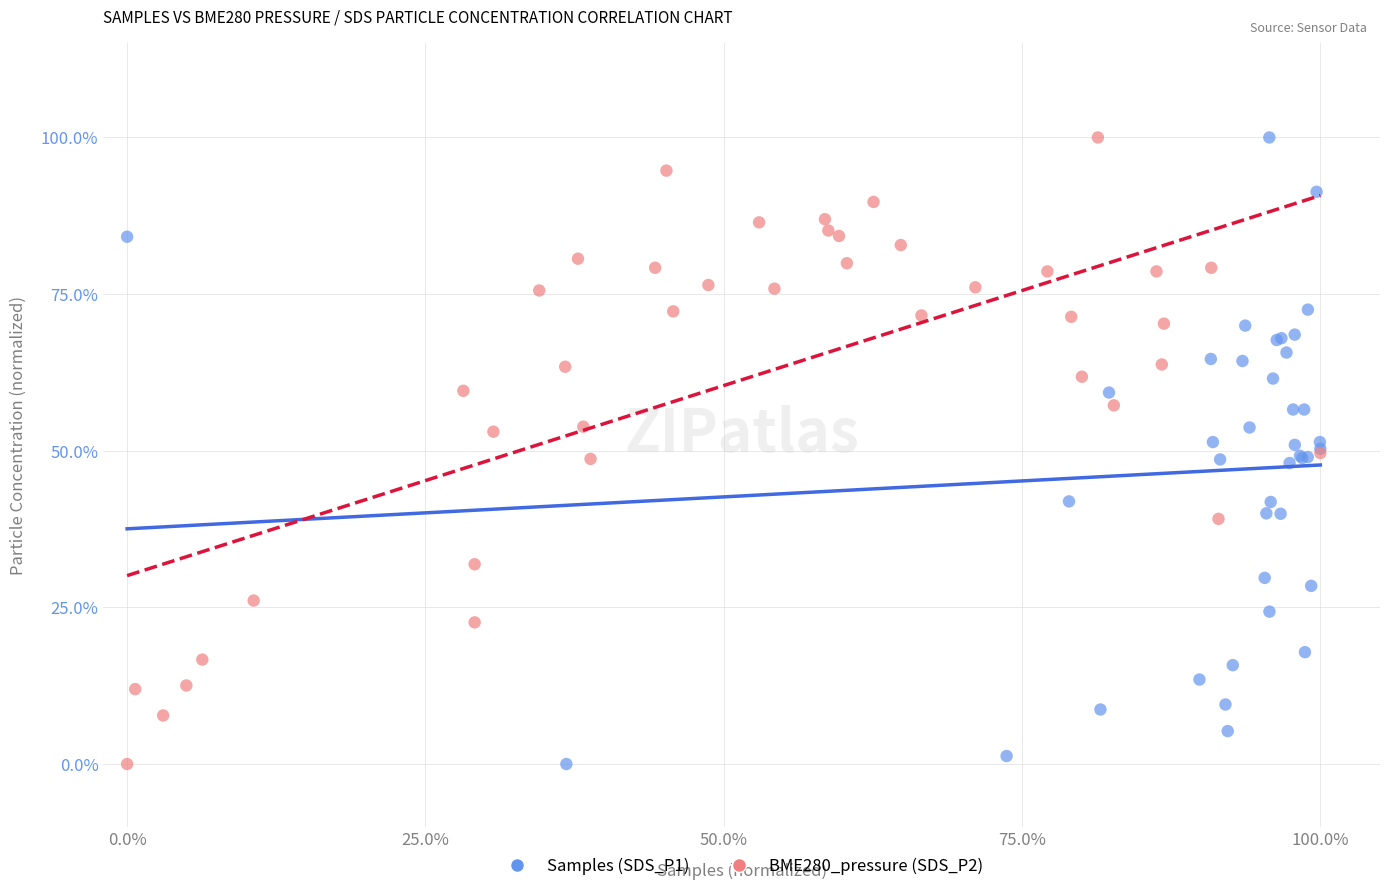

What are all the series names shown in the legend?

Samples (SDS_P1), BME280_pressure (SDS_P2)